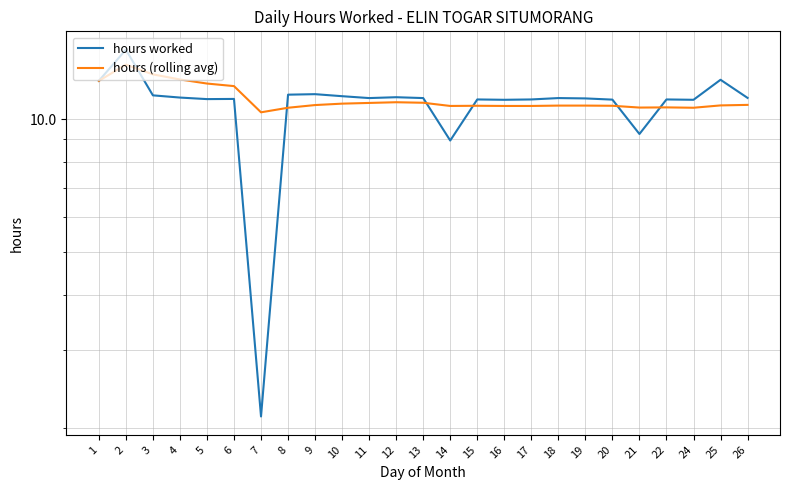

At which category does the chart reach its minimum across all series?

7